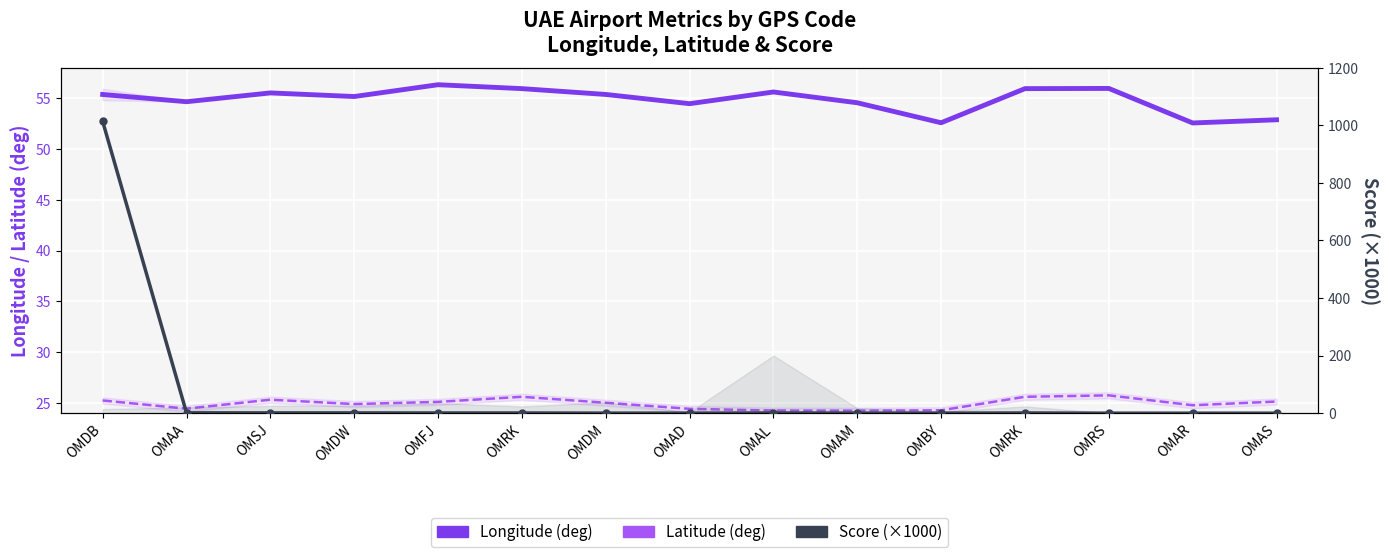

At which category is the sum across all series the highest?

OMDB